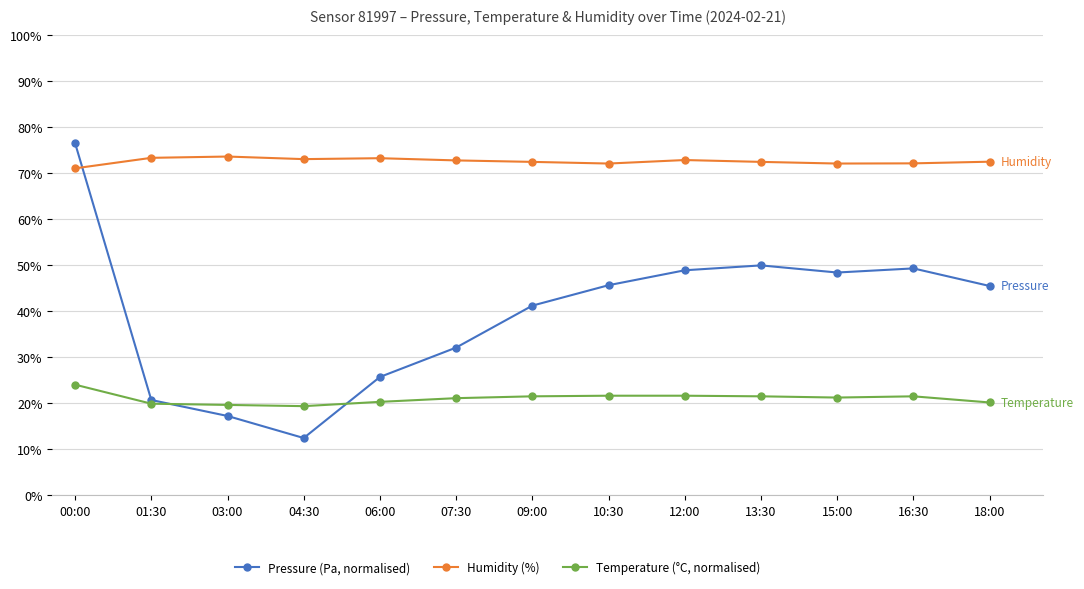

At 06:00, list the series in order from largest to smallest.

Humidity (%), Pressure (Pa, normalised), Temperature (°C, normalised)